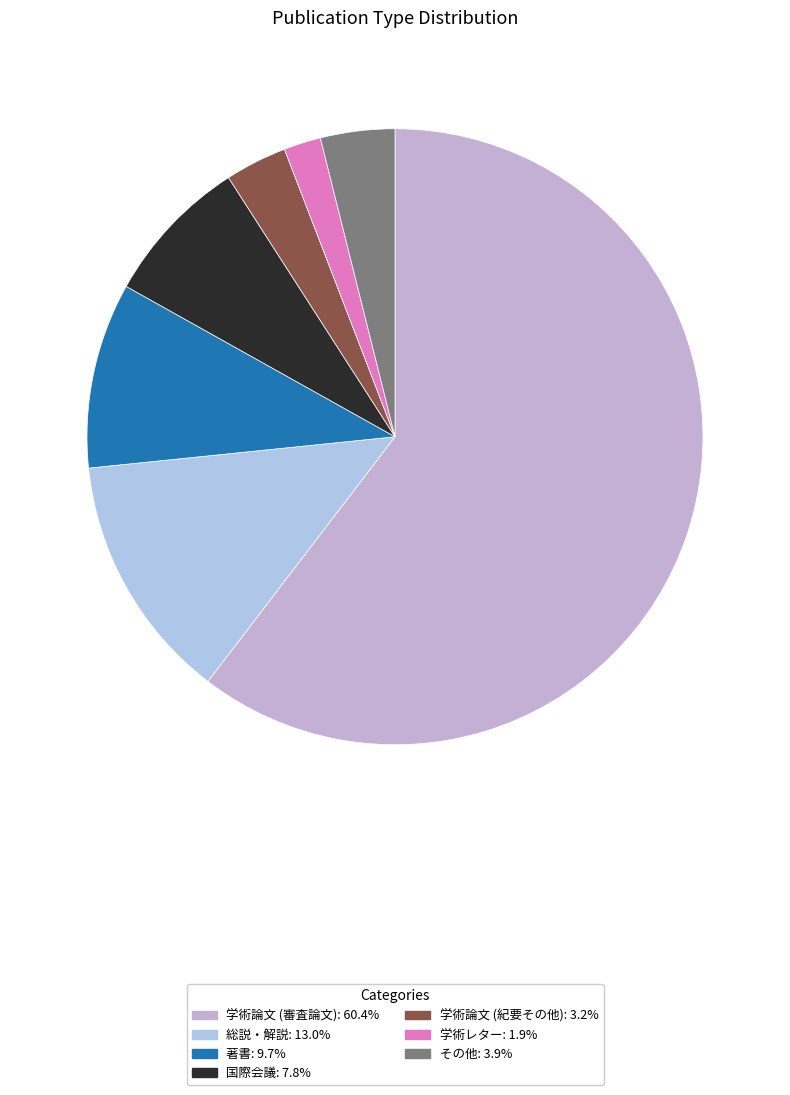

To the nearest percent, what is the difference between the largest and smallest slice percentages?

58%